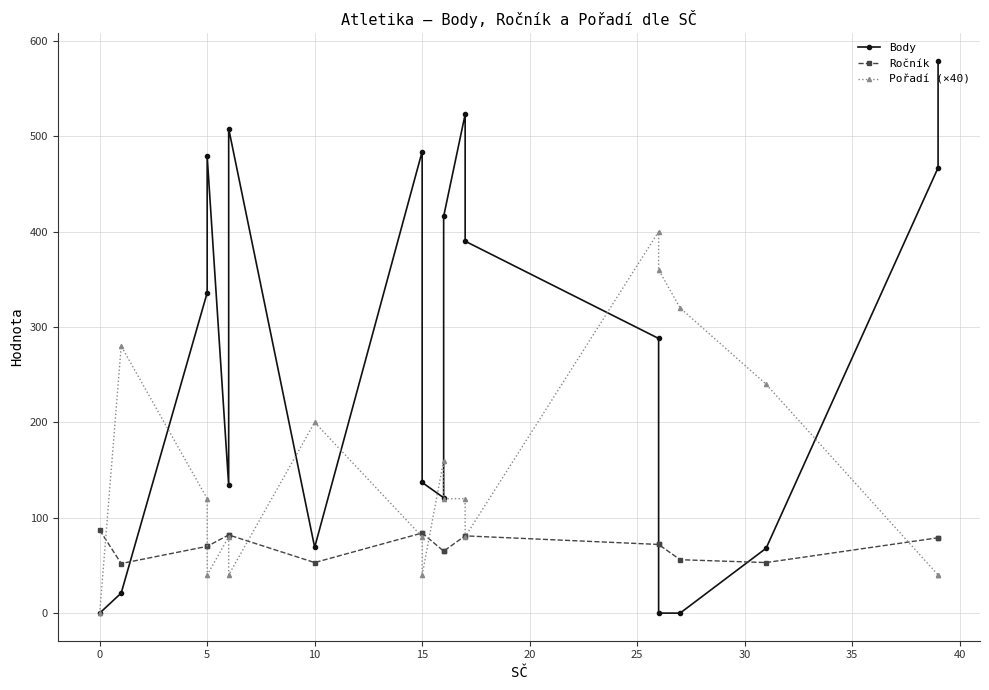

How many lines are shown in the chart?

3